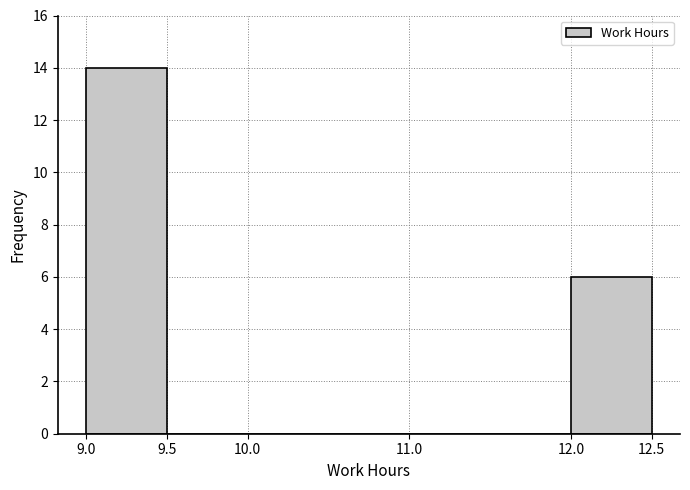

How tall is the bar that spans 9.0 to 9.5 on the x-axis? The values are not printed on the chart, so give them approximately, as read against the axis.

14